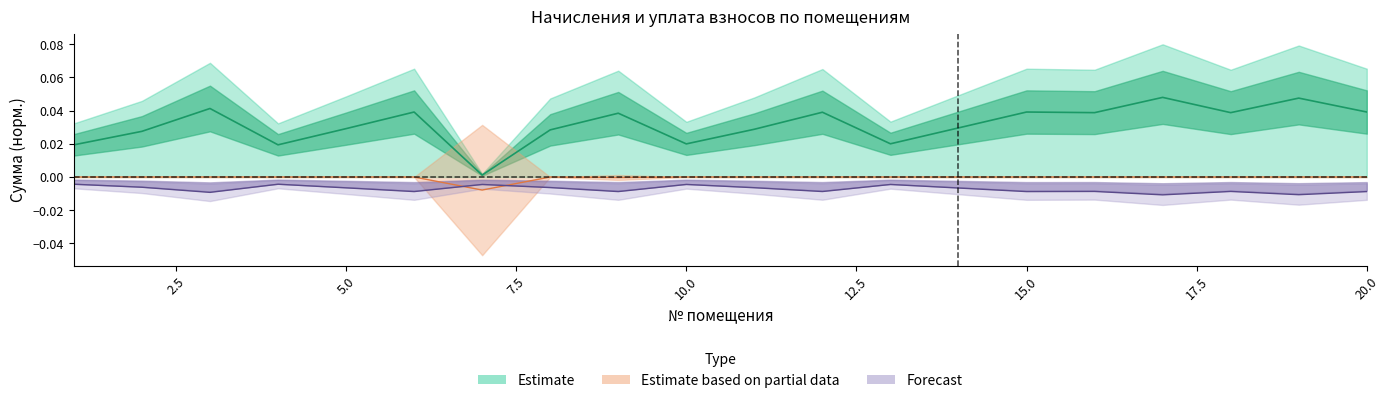

Where is the first local minimum for задолженность?

3